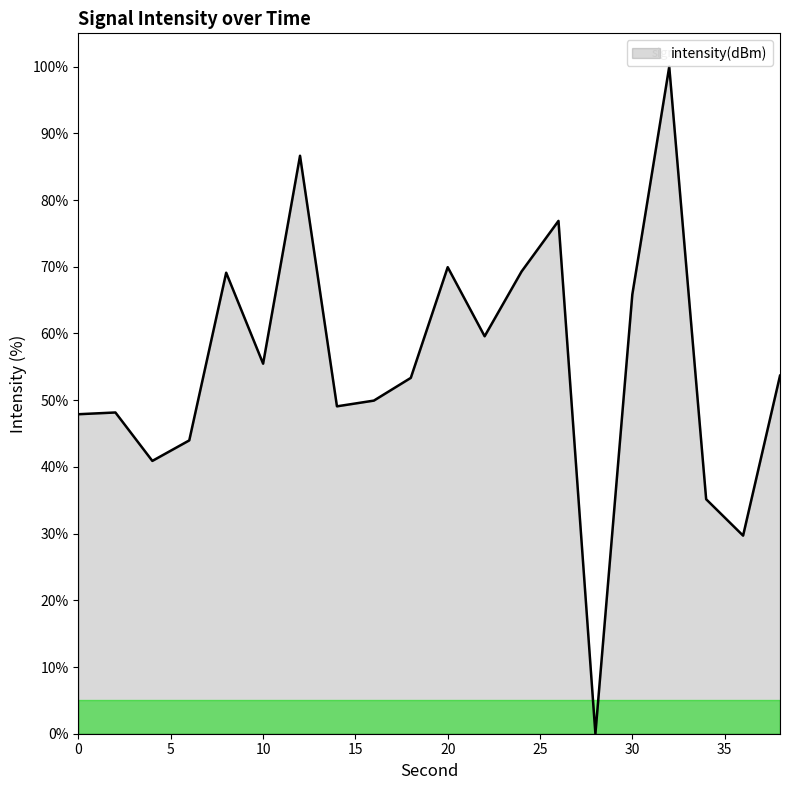

What is the difference between the maximum and minimum values?

100.0